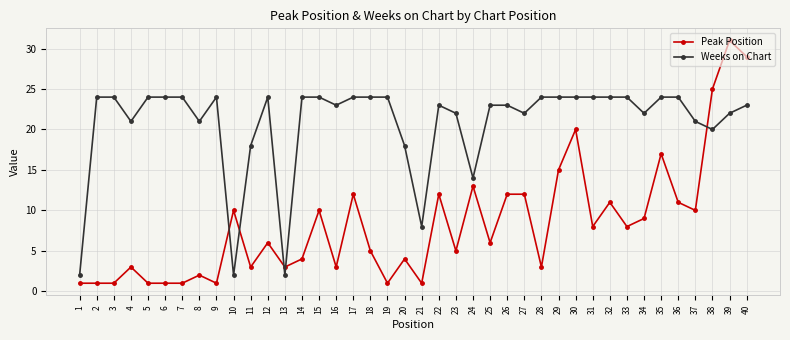

What is the greatest value displayed?

31